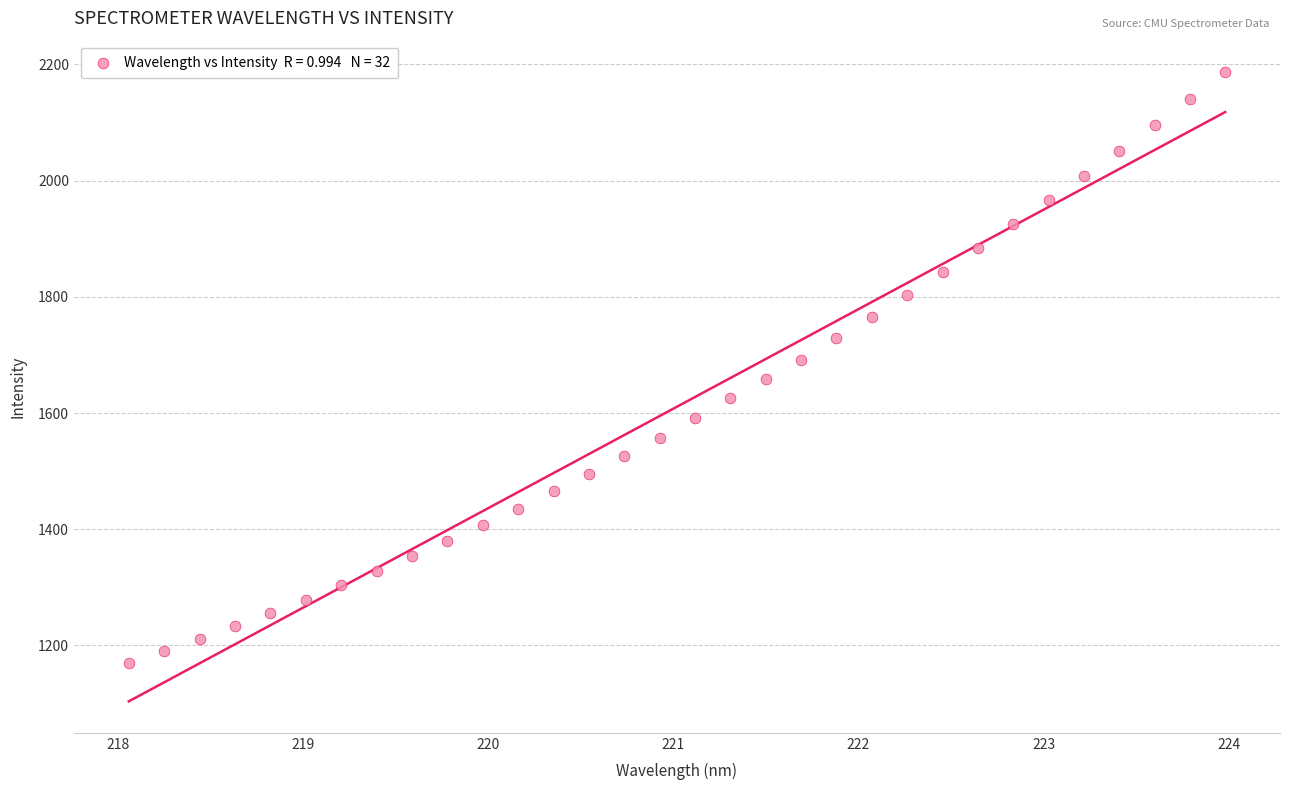

What is the range of Y values (max minus min)?

1016.4